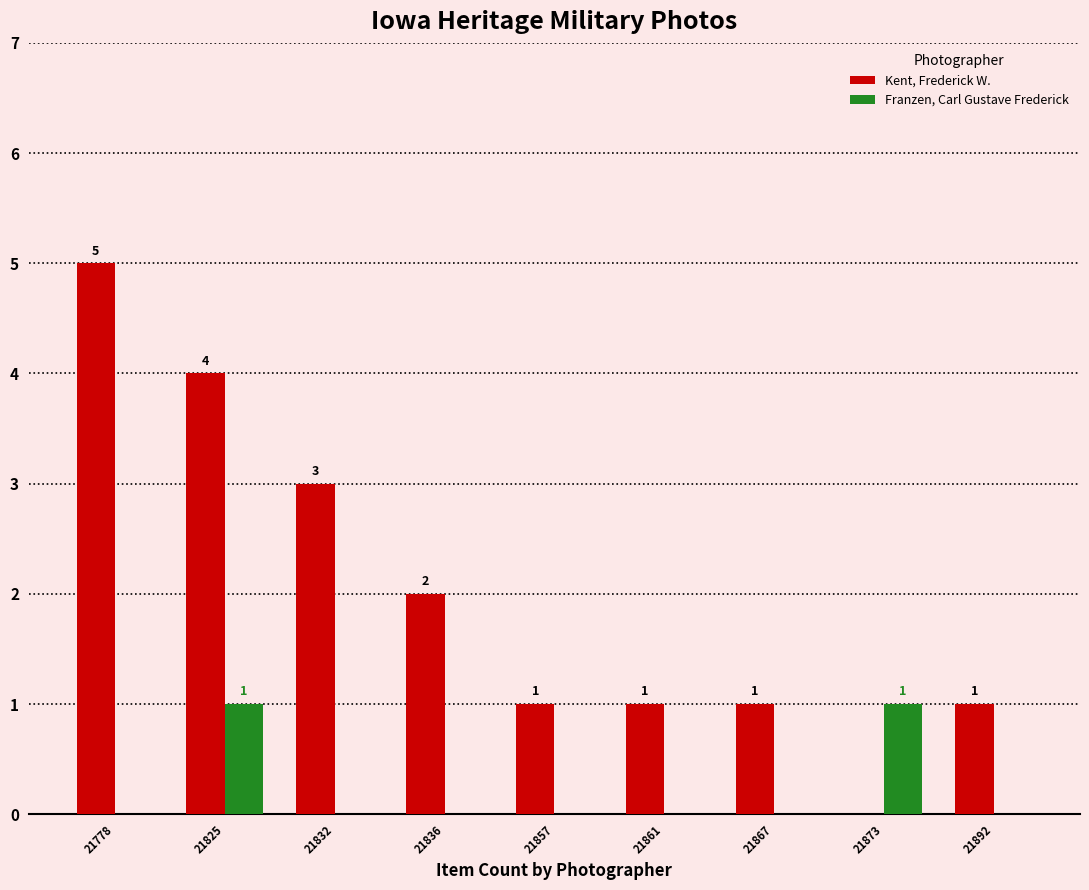

Between 21825 and 21867, which series saw the biggest shift?

Kent, Frederick W.